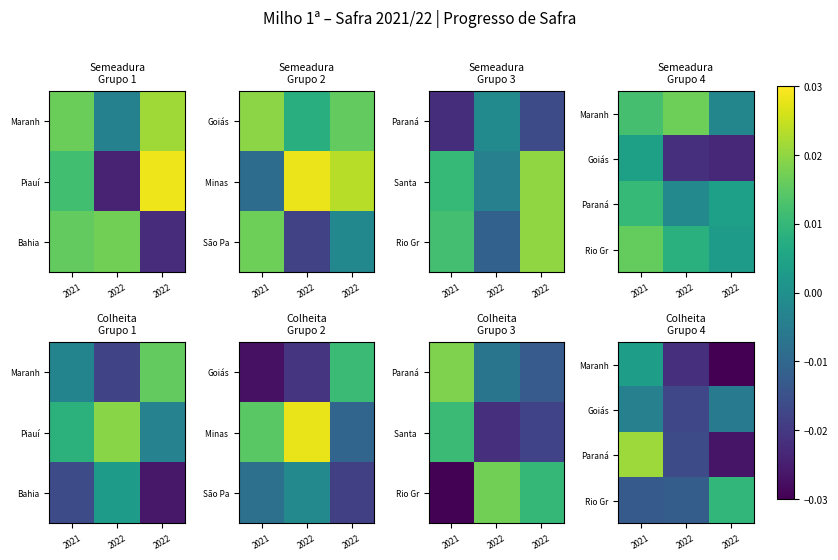

Rank the categories by Paraná value from lowest to highest.

2022, 2022, 2021